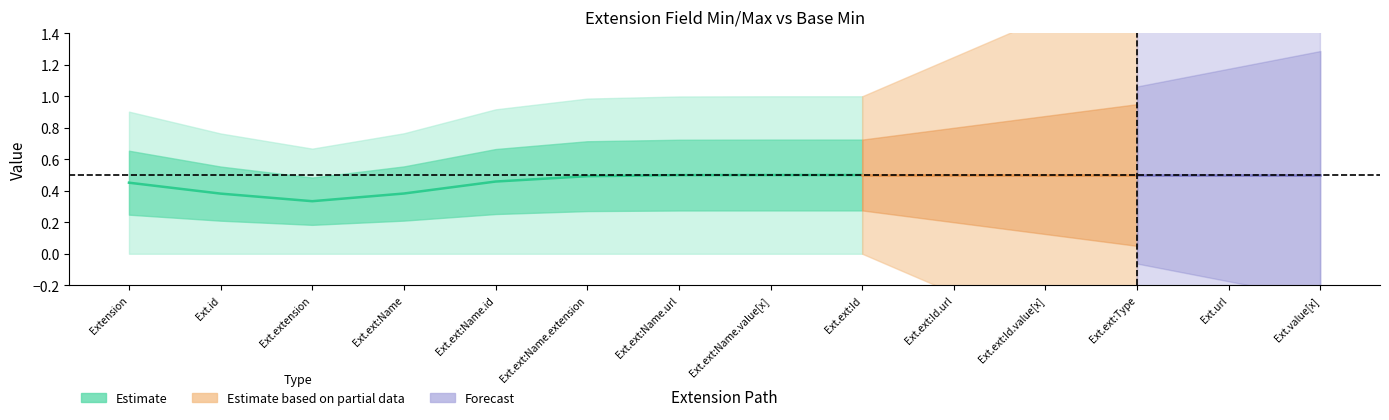

Is this an area chart (filled region under the line)?

No